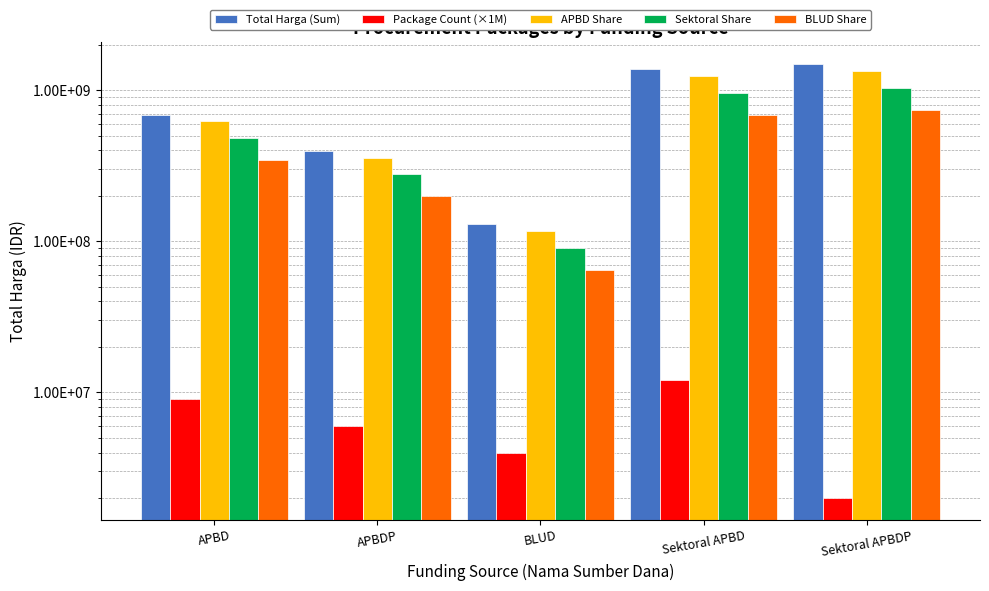

Where does the Package Count (×1M) series first go above 6000000?

APBD